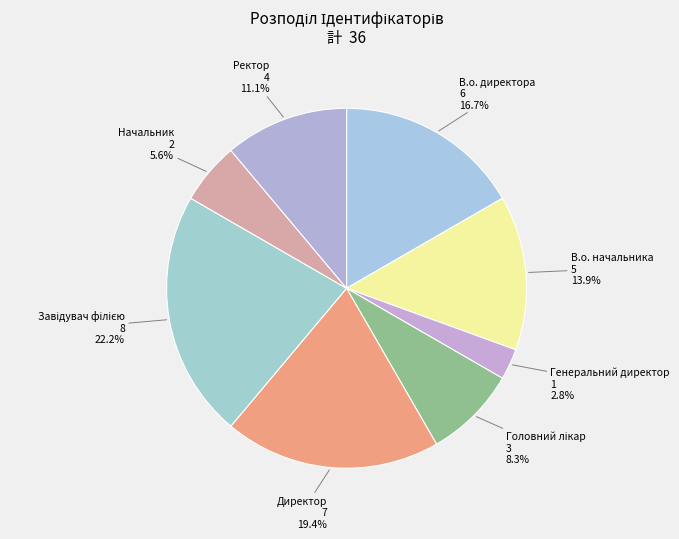

Count the number of slices in the pie.

8